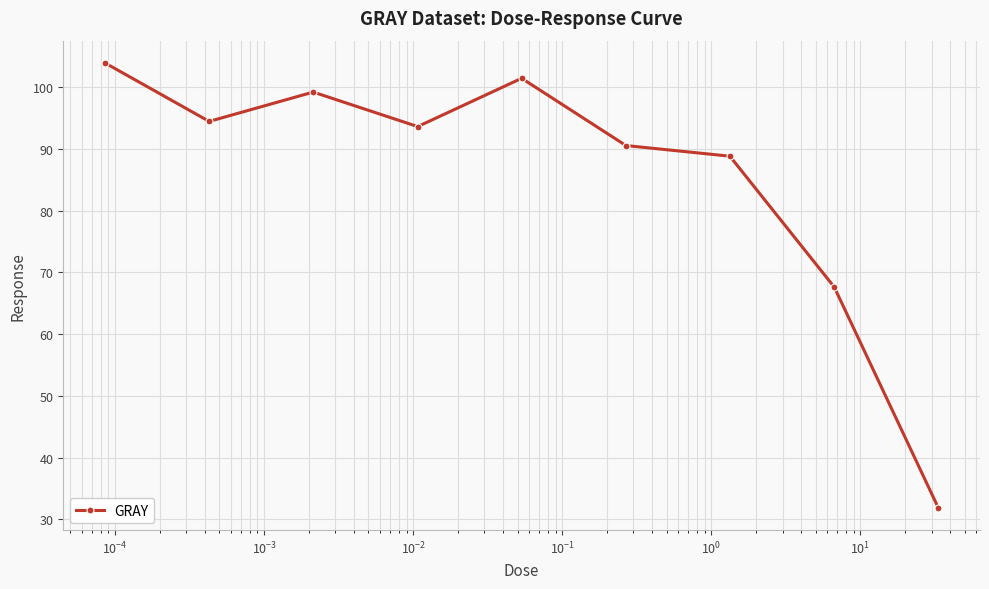

What is the average value?

85.7